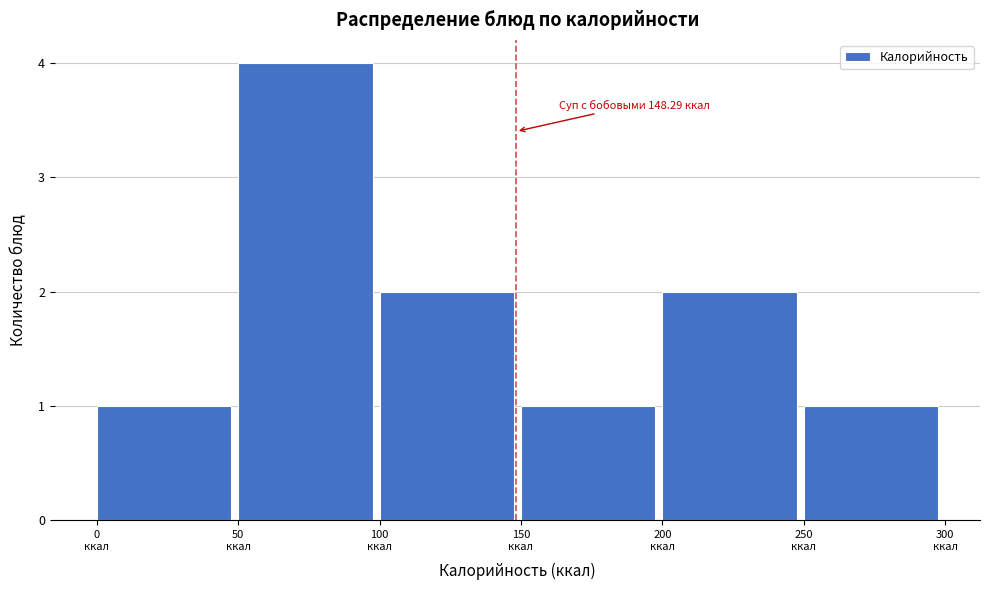

Over which range of the x-axis is the bar tallest?

50 to 100